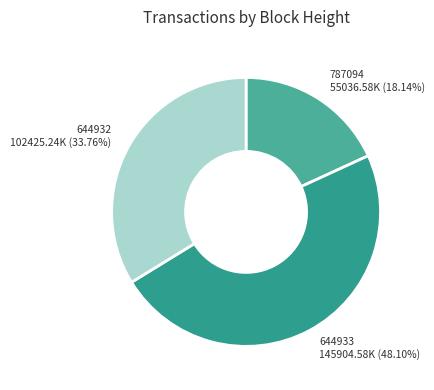

Do 787094 and 644932 together represent more than half of the pie?

Yes